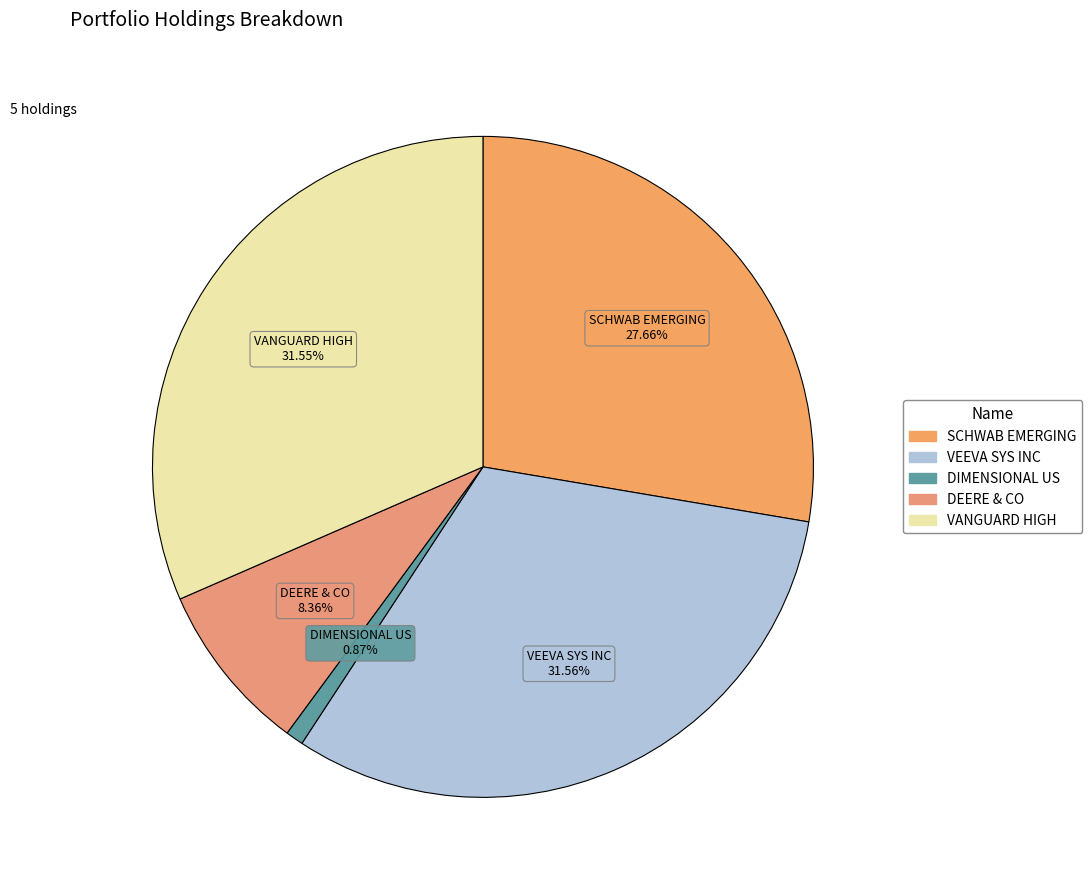

Combined, do VANGUARD HIGH and DEERE & CO account for over 50%?

No